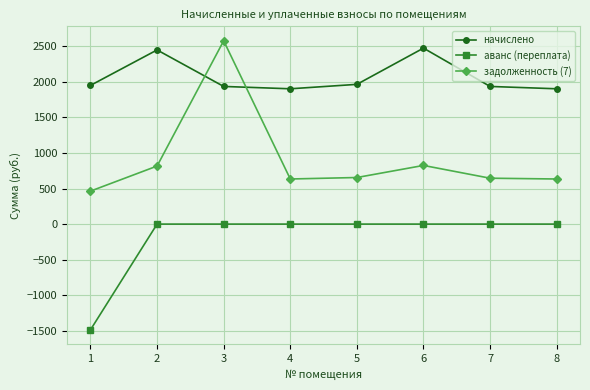

Is it true that начислено equals 1902.7 at 4?

True